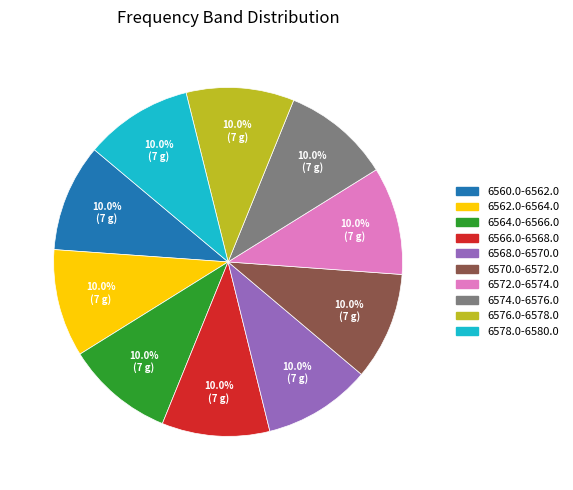

What percentage is NOT represented by 6566.0-6568.0?

90.0%